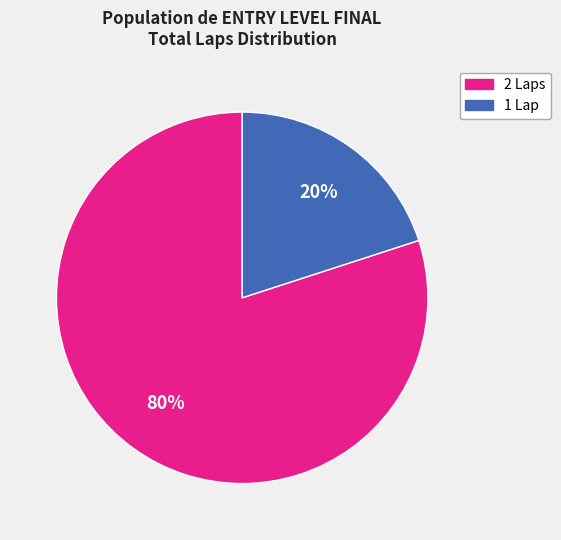

To the nearest percent, what is the difference between the largest and smallest slice percentages?

60%